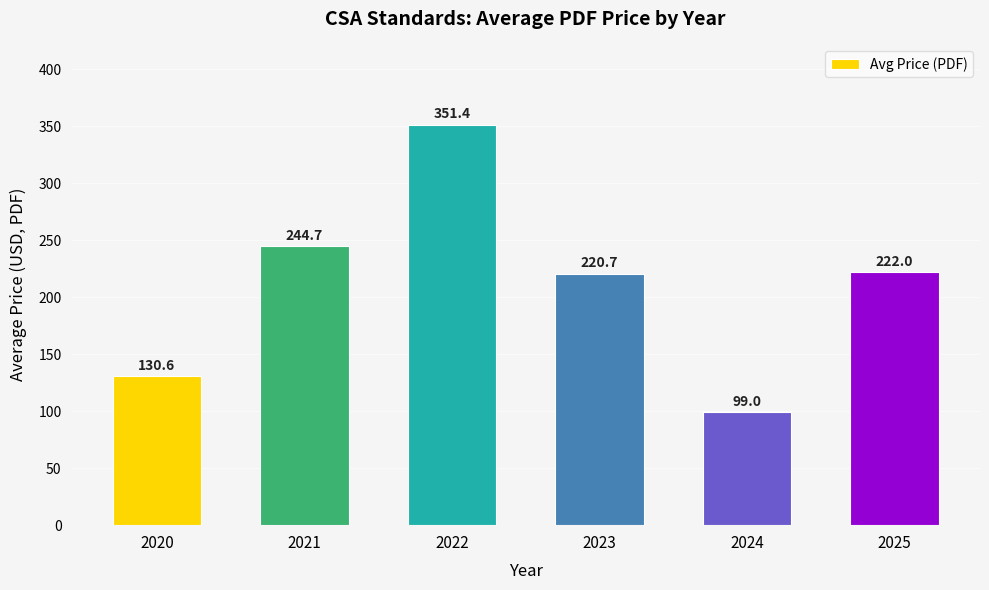

How many bars are there in total?

6